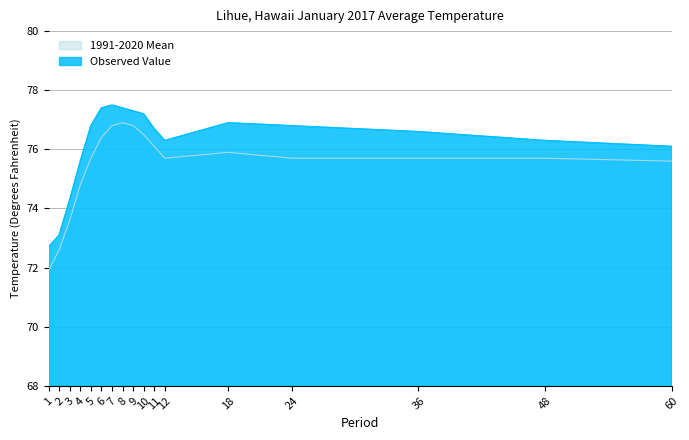

List the labels in order of Observed Value value, largest first.

7, 6, 8, 9, 10, 18, 5, 24, 11, 36, 12, 48, 60, 4, 3, 2, 1